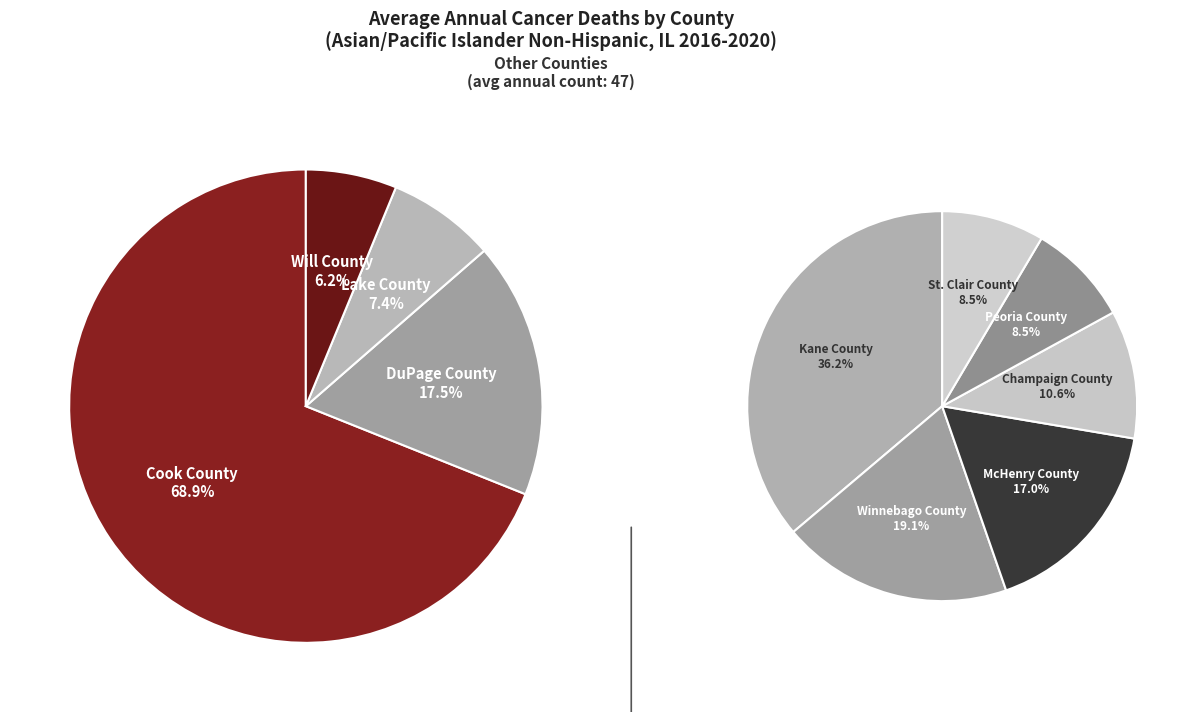

Does Cook County represent more than half of the total?

Yes